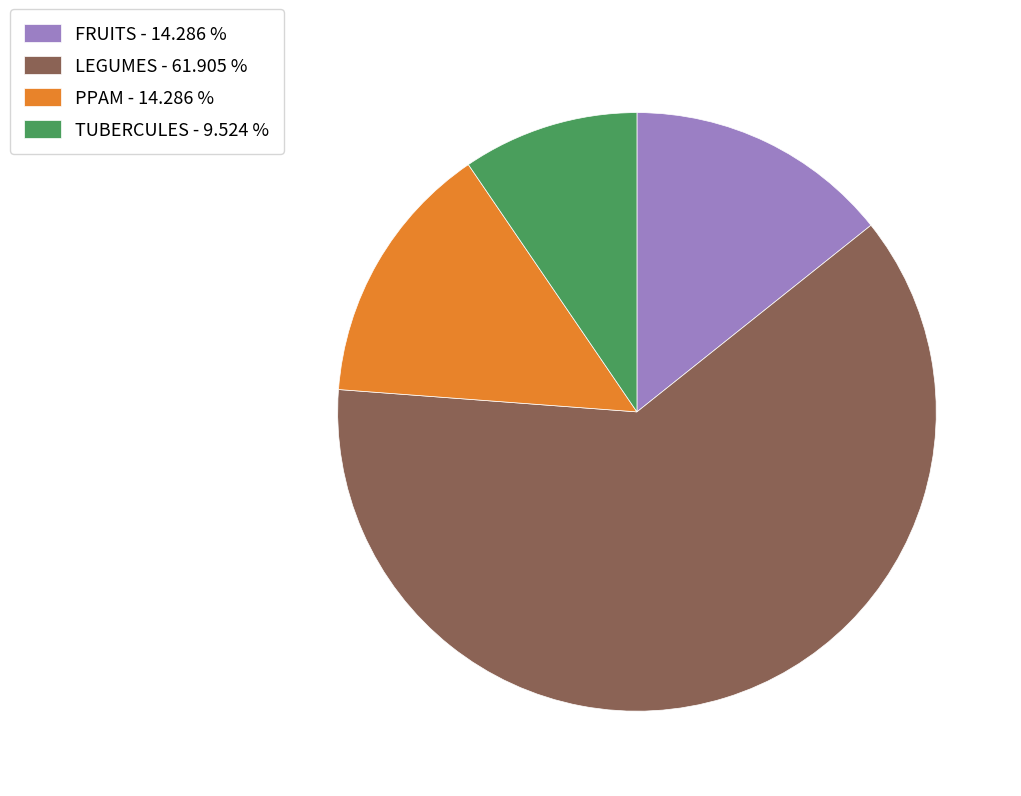

Is the sum of FRUITS - 14.286 % and PPAM - 14.286 % greater than half?

No